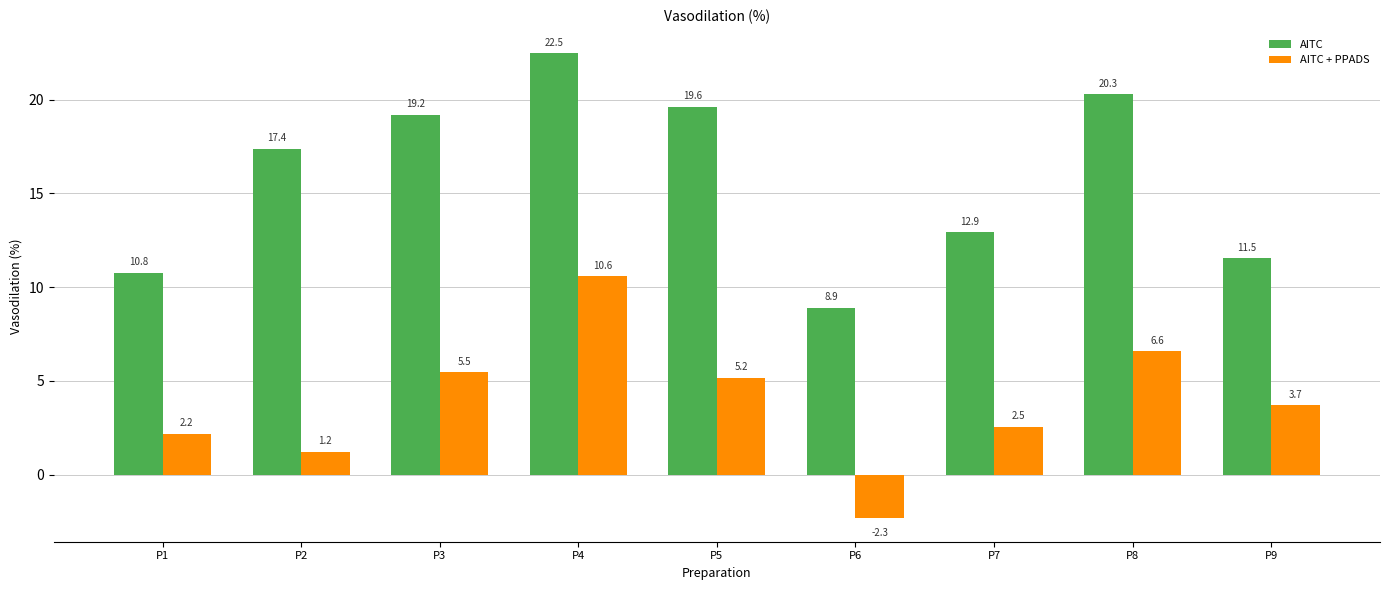

Rank the series by their average value, from highest to lowest.

AITC, AITC + PPADS